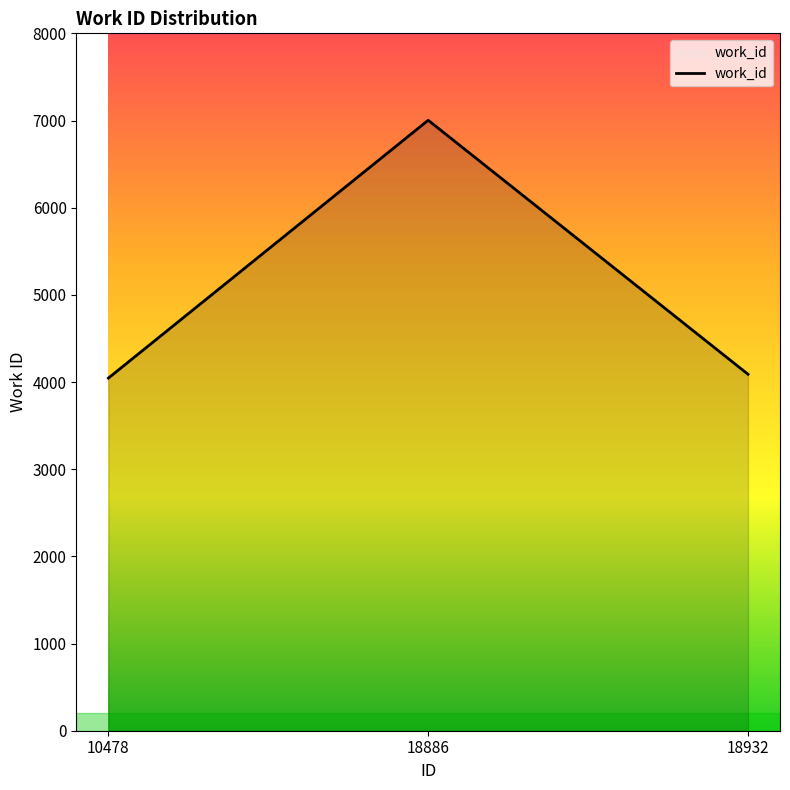

What is the maximum value shown in the chart?

7003